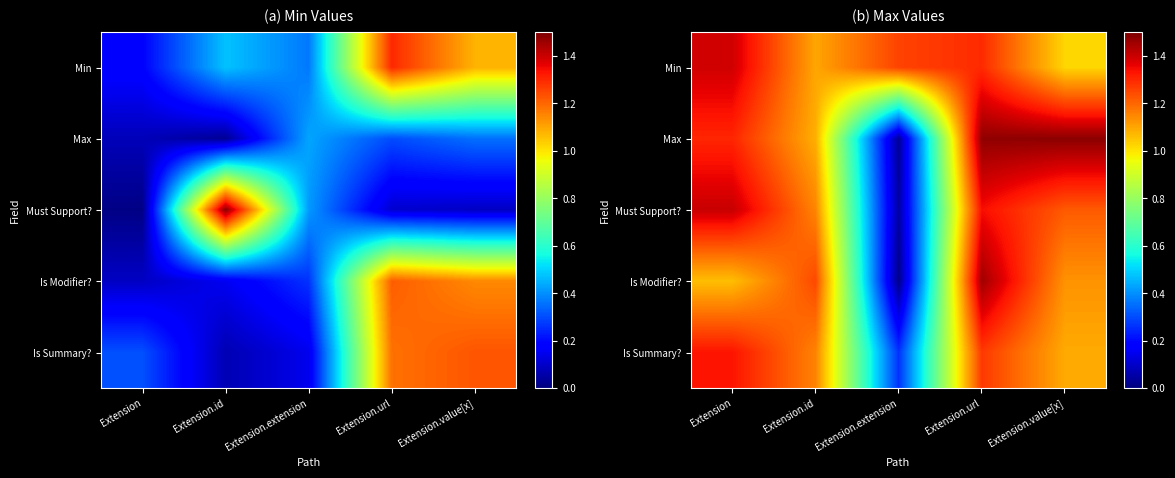

What is the sum of the Must Support? values at Extension.id and Extension?

2.6